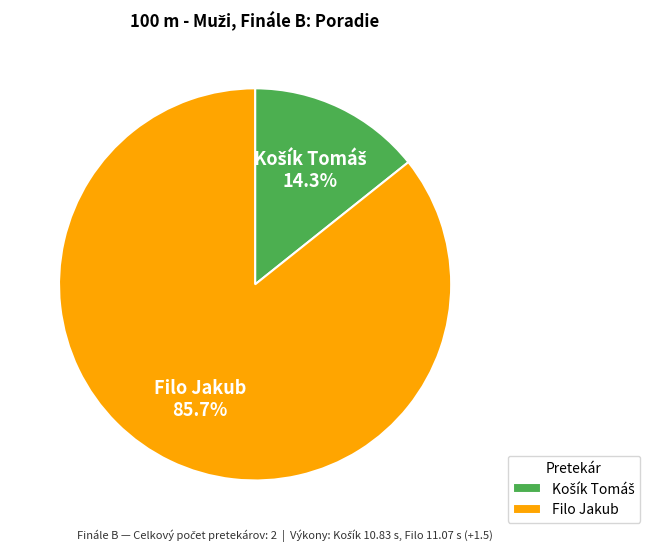

What percentage is the Filo Jakub slice, to the nearest percent?

86%